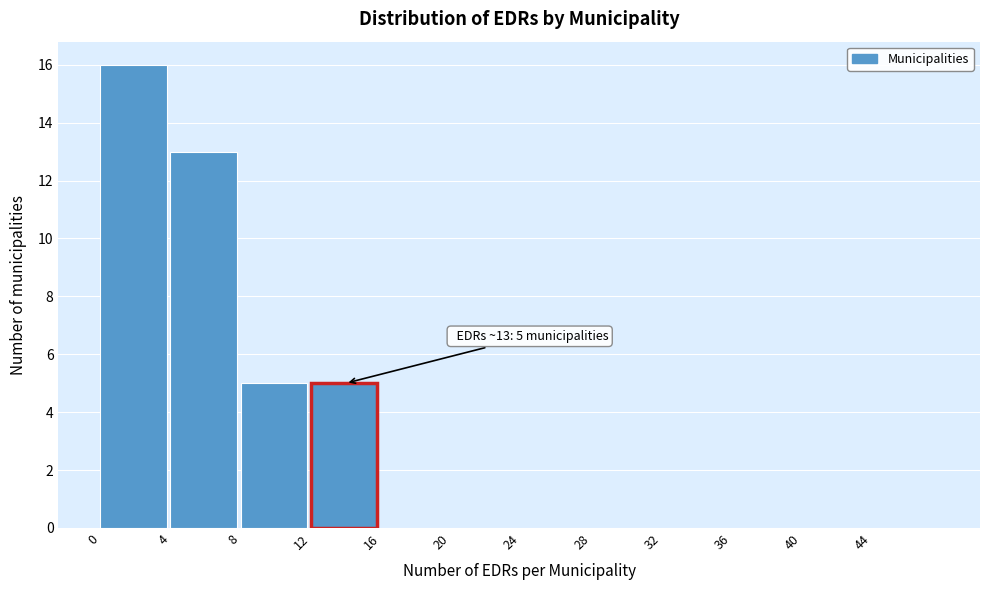

Which range on the x-axis has the tallest bar?

0 to 4